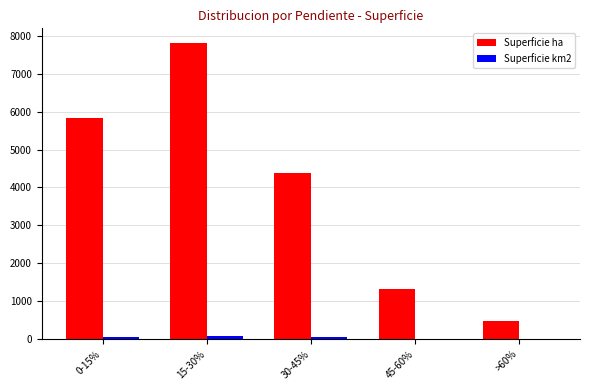

What is the greatest value displayed?

7809.4